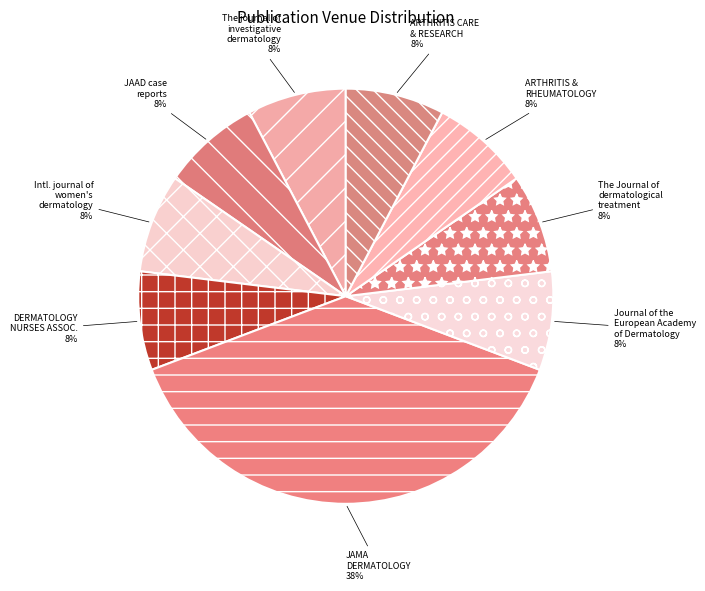

Between The journal of investigative dermatology and JAMA DERMATOLOGY, which is larger?

JAMA DERMATOLOGY